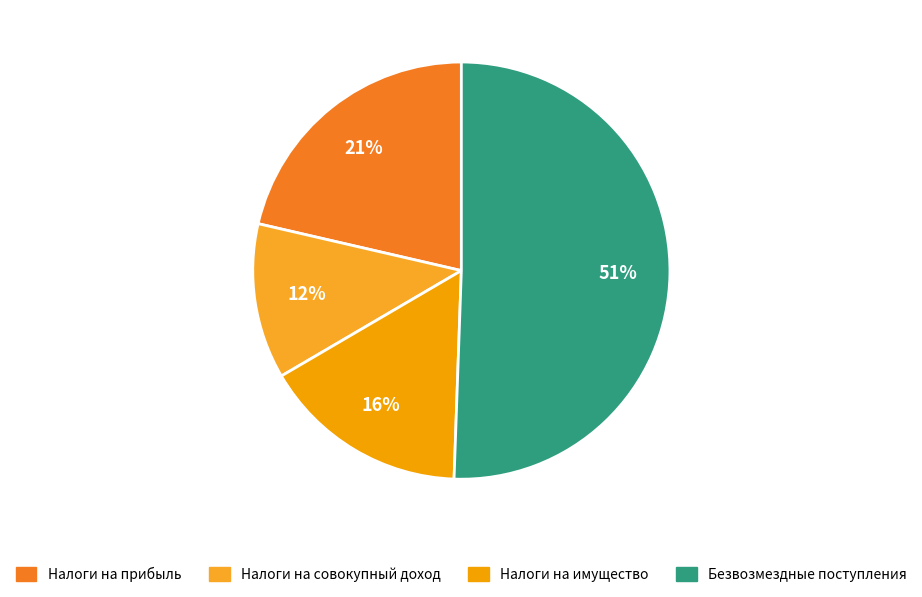

Which slice is the largest?

Безвозмездные поступления